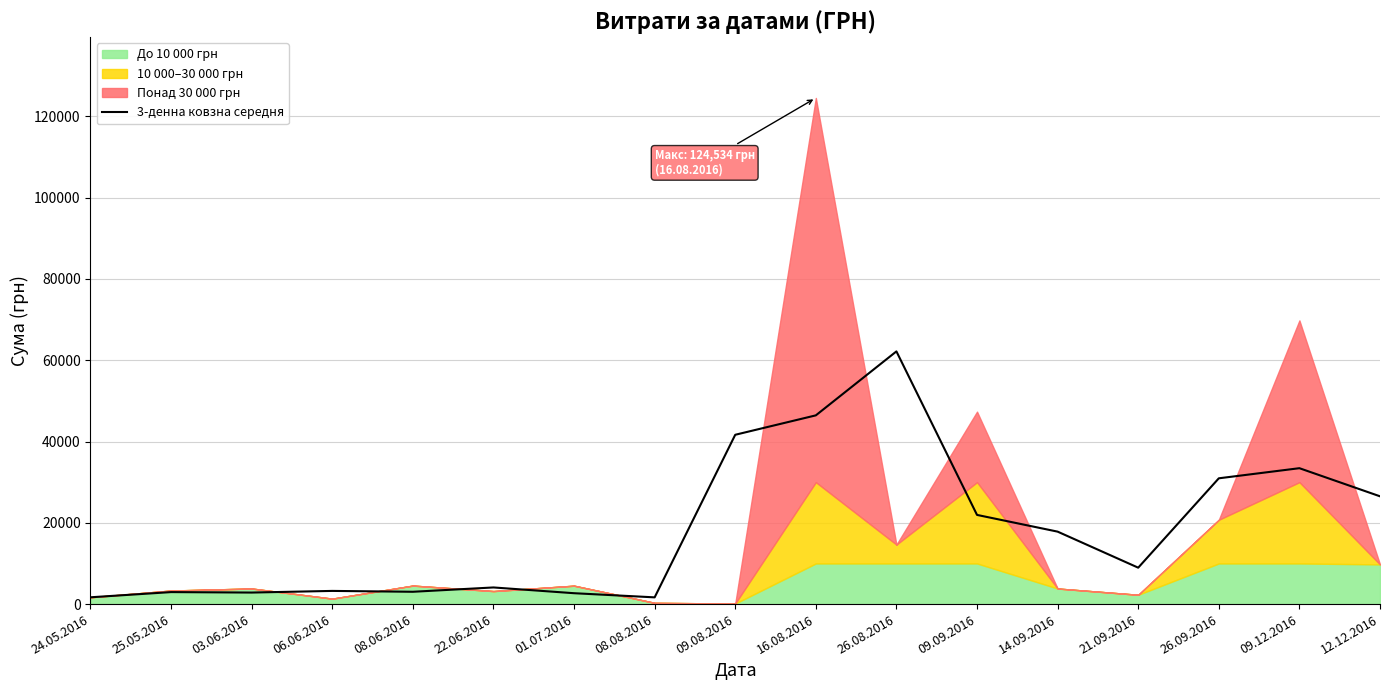

What is the difference between the values at 25.05.2016 and 01.07.2016?

273.9